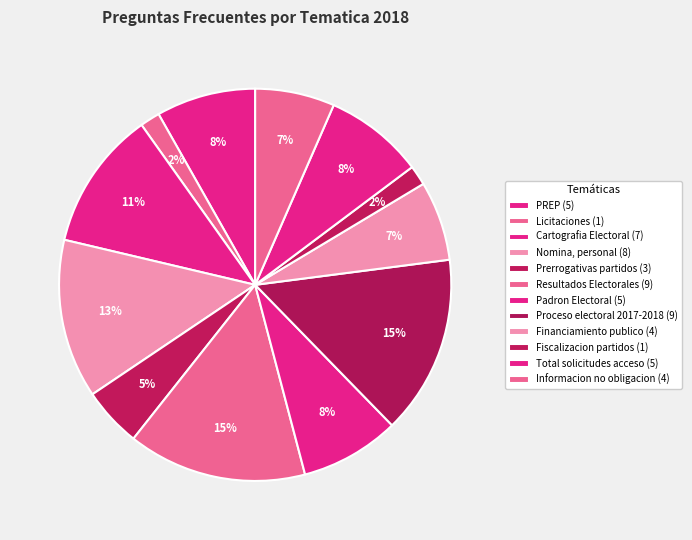

Is it true that Informacion no obligacion is 7% of the pie?

True